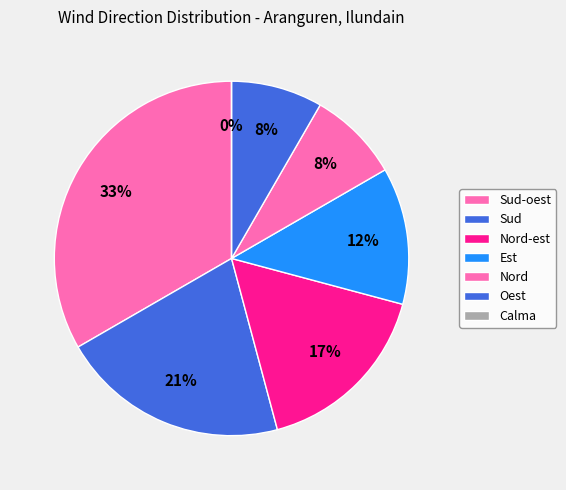

How many segments does this pie chart have?

7